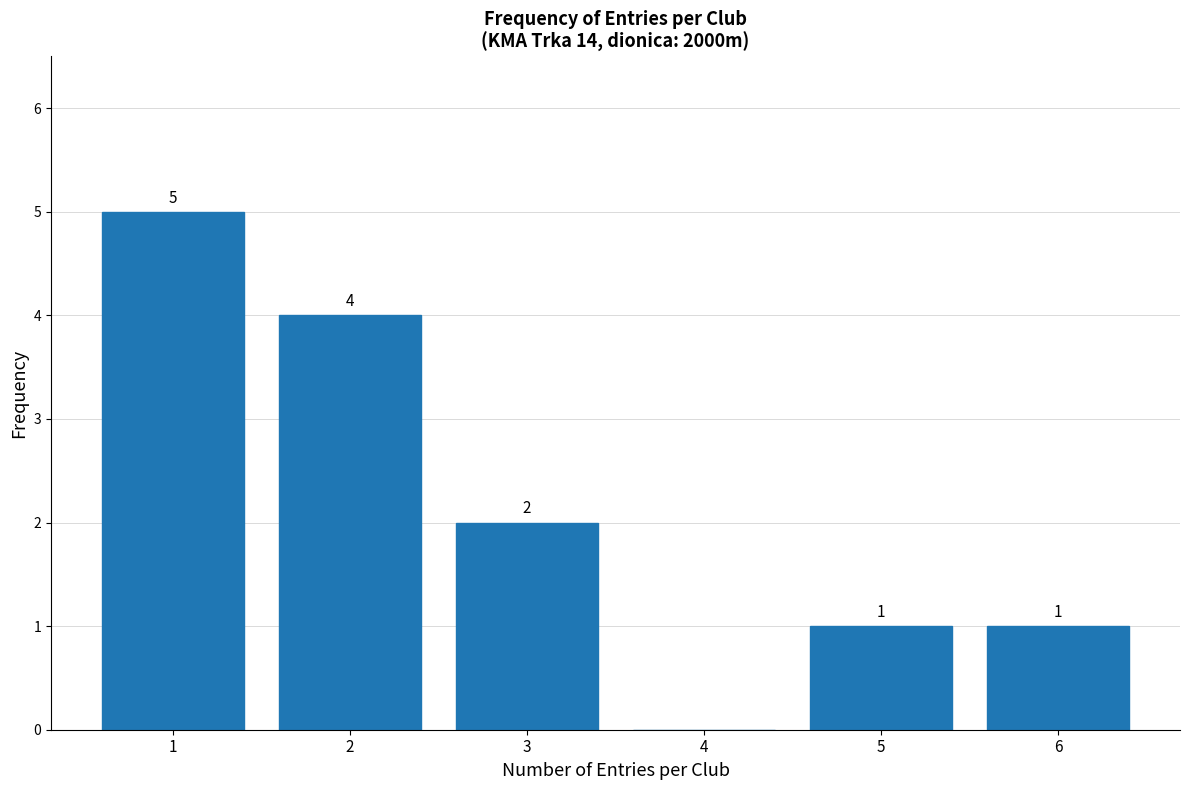

What is the sum of all values?

13